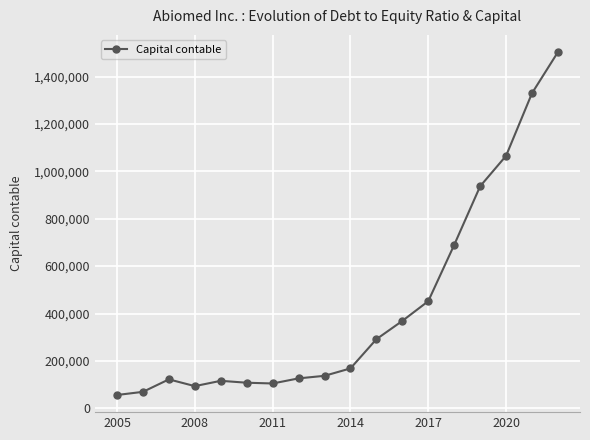

What is the value of the 11th point from the left?

291560